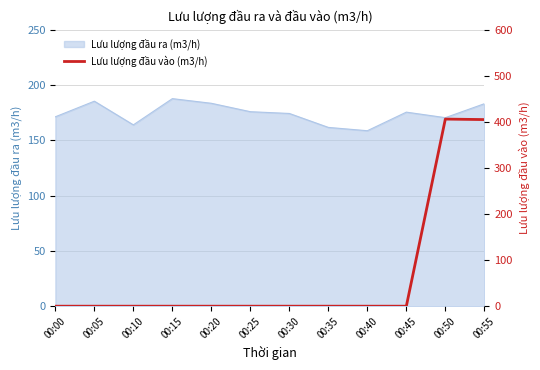

Reading left to right, extract all data points from this chart.

0.0	0.0	0.0	0.0	0.0	0.0	0.0	0.0	0.0	0.0	405.9	404.8